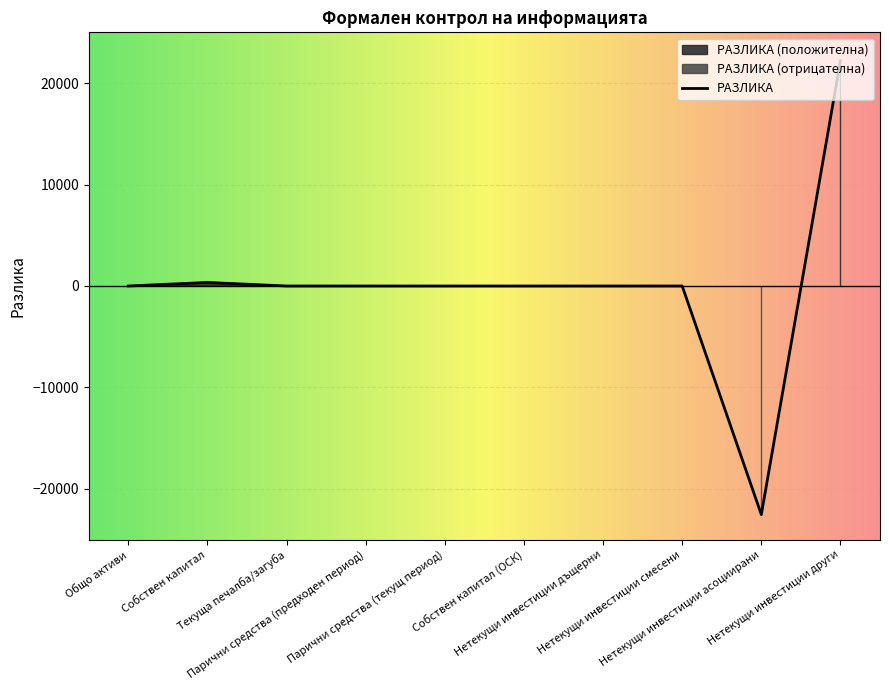

Is it true that the value at Собствен капитал (ОСК) is 0?

True